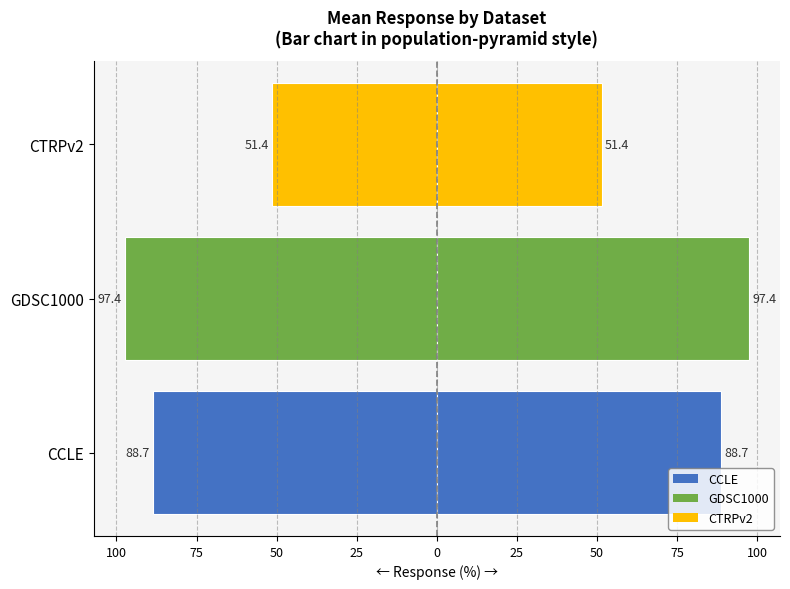

What is the value of the Mean Response (←) bar at the 1st from the left?

-88.7